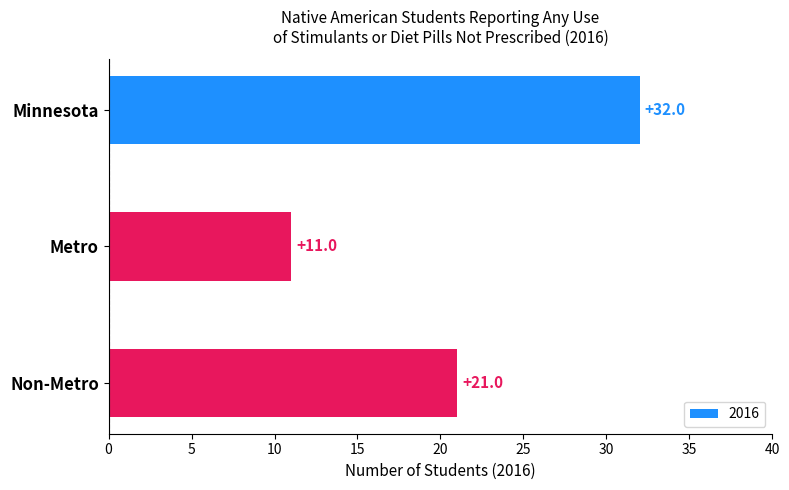

Does the chart contain any negative values?

No